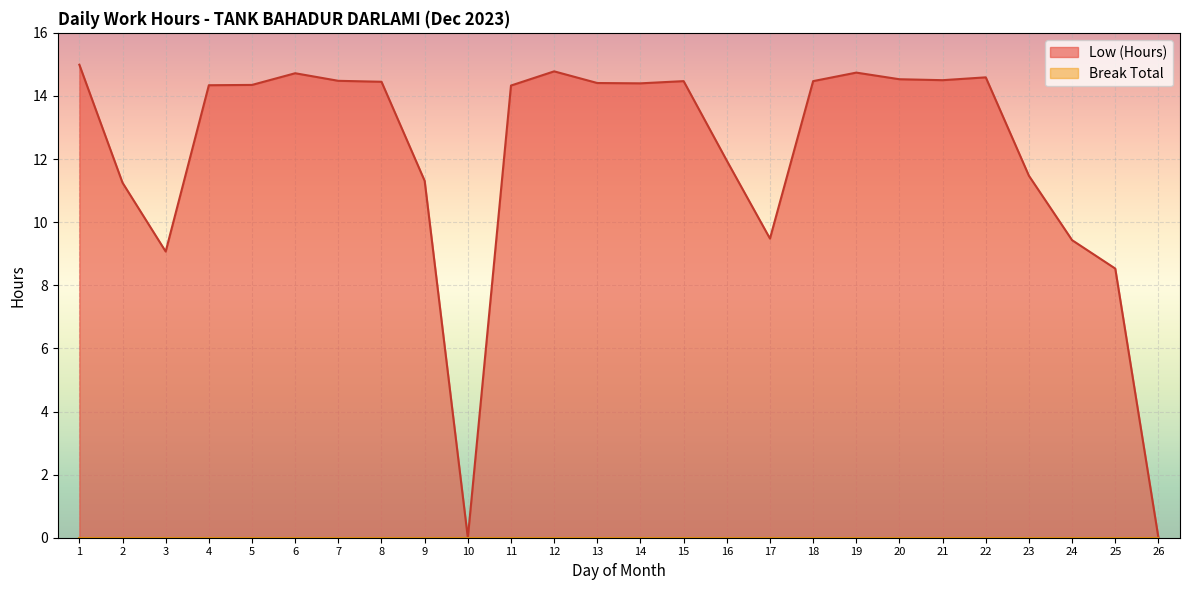

How many values are above zero?

24